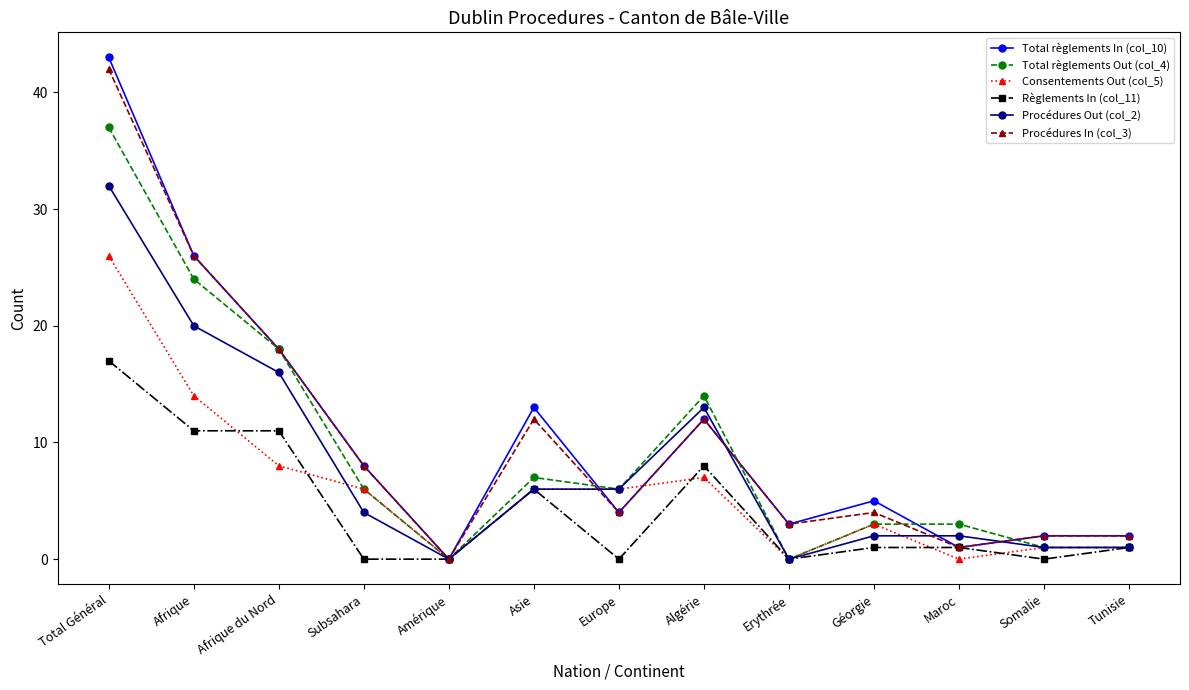

What is the label of the 8th point from the left?

Algérie